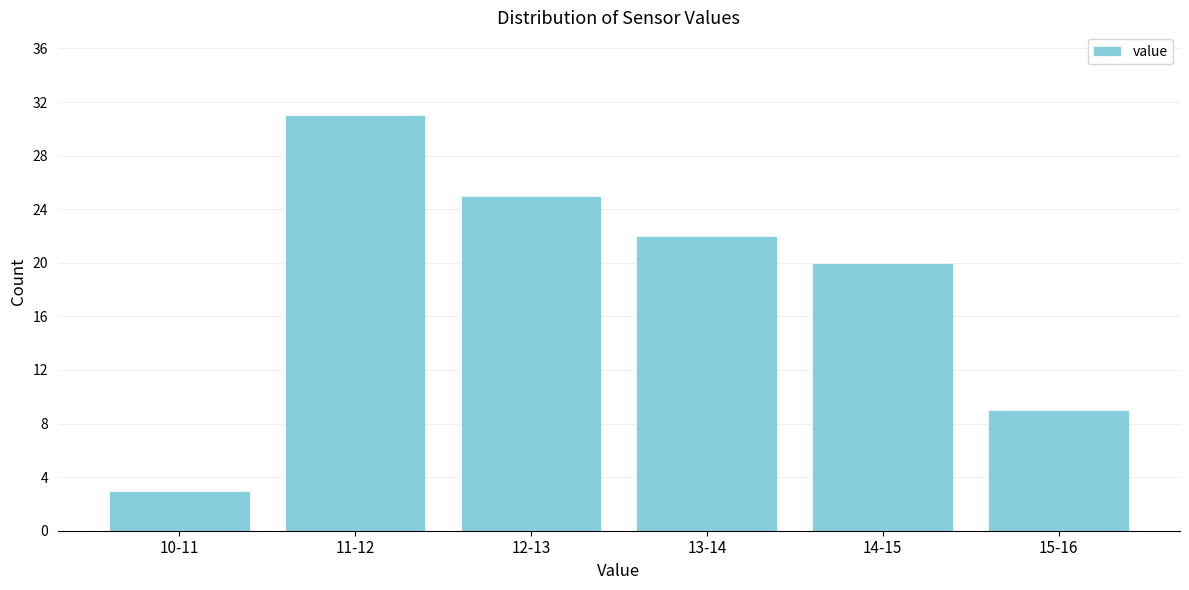

Reading left to right, extract all data points from this chart.

10-11=3	11-12=31	12-13=25	13-14=22	14-15=20	15-16=9